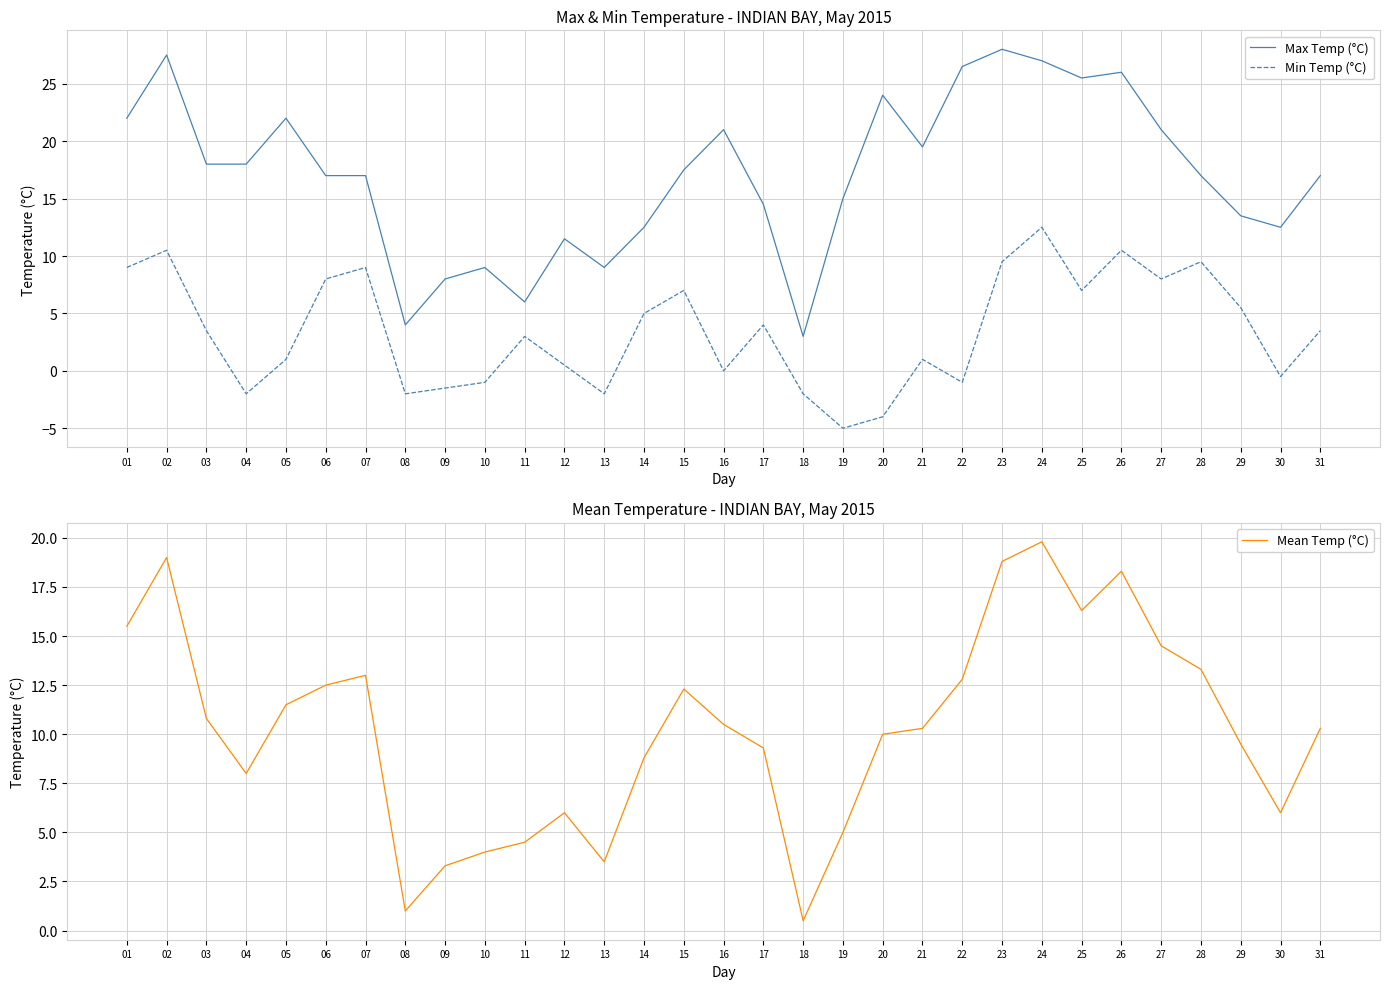

How many values in Min Temp (°C) are above zero?

20